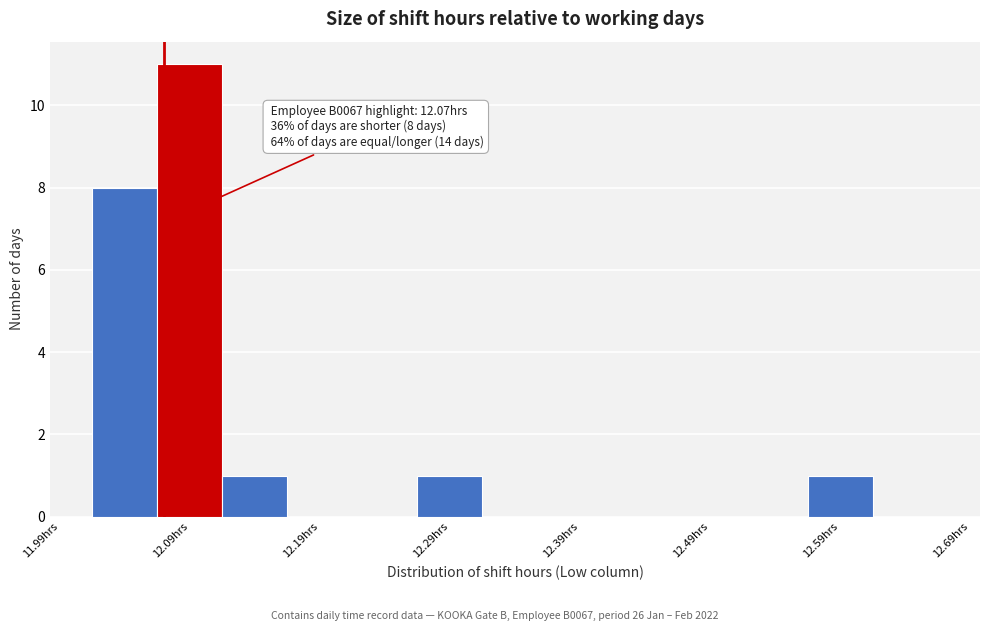

Over which range of the x-axis is the bar tallest?

12.065 to 12.115